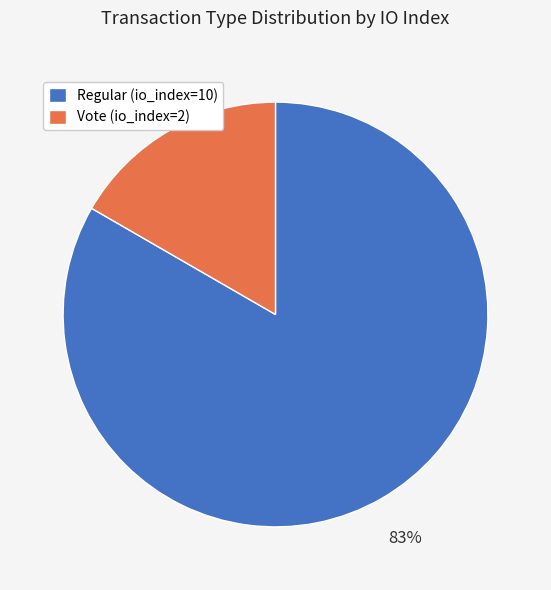

Combined, do Vote (io_index=2) and Regular (io_index=10) account for over 50%?

Yes